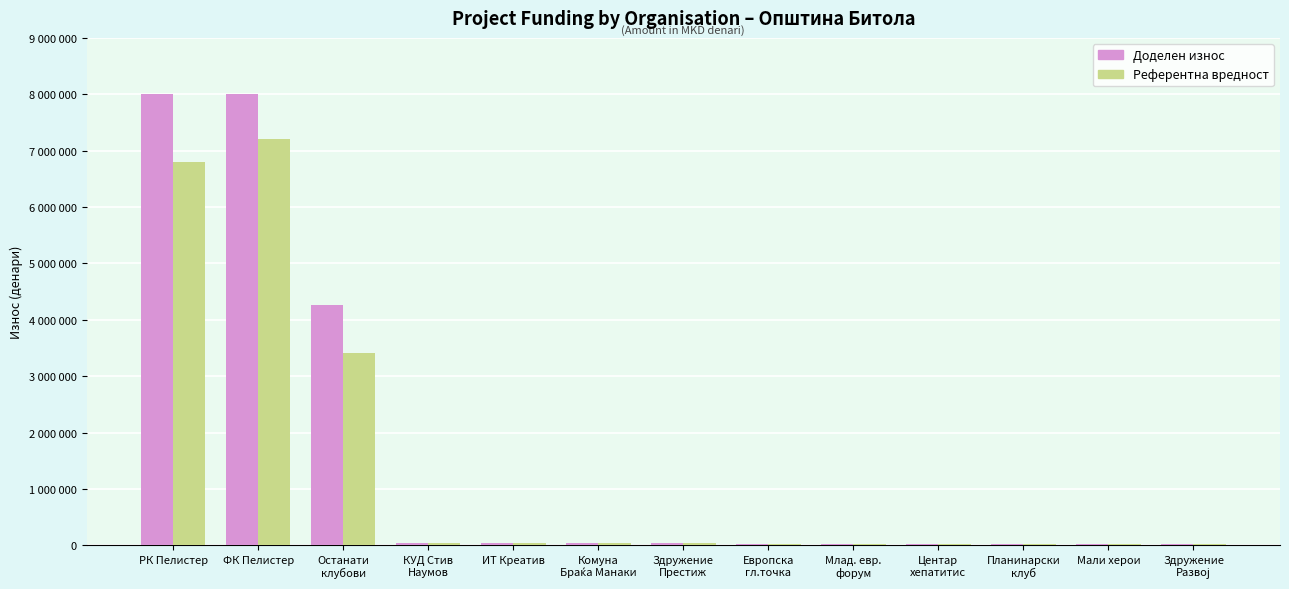

What is the lowest value of the Референтна вредност series?

18000